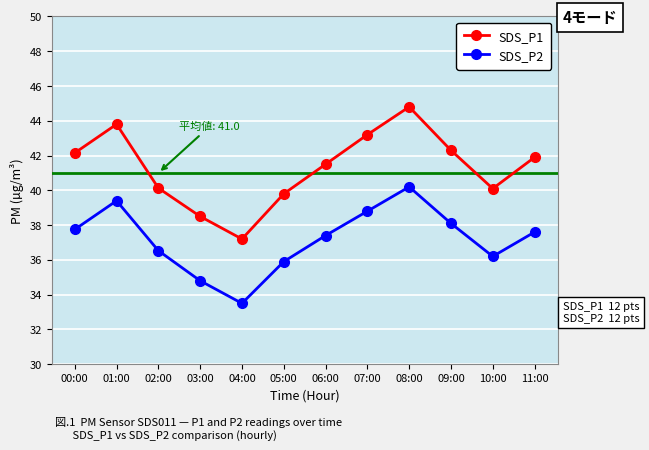

At how many categories does at least one series exceed 39?

10